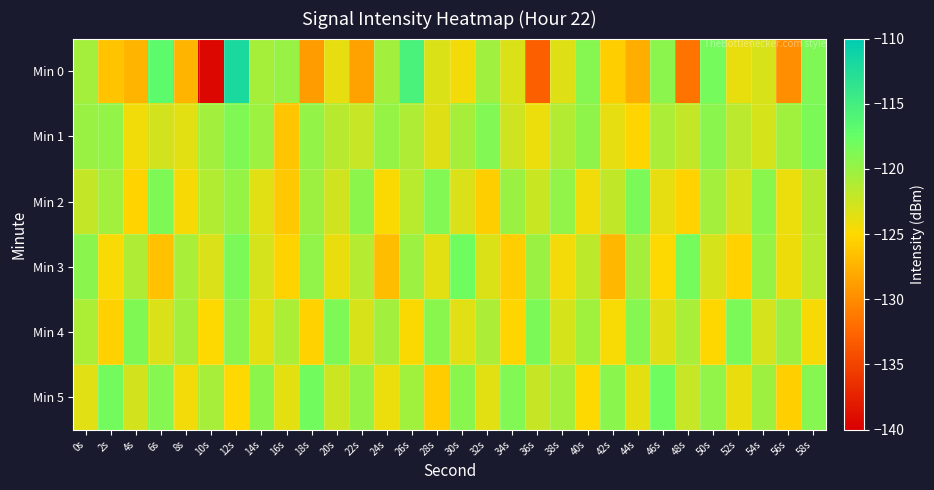

Reading right to left, transcribe all the data shown in this chart.

Min 0: 58s=-118.7	56s=-129.8	54s=-123.1	52s=-123.9	50s=-118.3	48s=-131.6	46s=-119.3	44s=-127.7	42s=-125.7	40s=-119.1	38s=-123.4	36s=-132.9	34s=-123.2	32s=-120.4	30s=-124.4	28s=-123.3	26s=-115.5	24s=-120.5	22s=-128.6	20s=-123.8	18s=-128.9	16s=-119.9	14s=-120.6	12s=-112.0	10s=-139.4	8s=-127.4	6s=-116.9	4s=-127.3	2s=-126.4	0s=-120.6
Min 1: 58s=-118.6	56s=-120.4	54s=-123.0	52s=-121.7	50s=-119.3	48s=-122.1	46s=-120.9	44s=-125.2	42s=-123.8	40s=-119.5	38s=-121.3	36s=-124.1	34s=-122.6	32s=-118.9	30s=-120.7	28s=-123.4	26s=-121.1	24s=-119.8	22s=-122.3	20s=-121.5	18s=-119.8	16s=-126.3	14s=-120.2	12s=-118.8	10s=-120.5	8s=-123.6	6s=-122.8	4s=-124.3	2s=-119.8	0s=-120.1
Min 2: 58s=-121.5	56s=-124.1	54s=-119.2	52s=-122.9	50s=-120.6	48s=-125.4	46s=-123.8	44s=-118.5	42s=-121.9	40s=-124.3	38s=-119.7	36s=-122.4	34s=-120.1	32s=-125.7	30s=-123.2	28s=-118.9	26s=-121.6	24s=-124.8	22s=-119.4	20s=-122.7	18s=-120.3	16s=-126.1	14s=-123.5	12s=-119.8	10s=-121.2	8s=-124.6	6s=-118.7	4s=-125.3	2s=-120.5	0s=-122.1
Min 3: 58s=-121.6	56s=-124.2	54s=-119.8	52s=-125.4	50s=-123.0	48s=-118.3	46s=-124.9	44s=-120.6	42s=-127.2	40s=-121.8	38s=-124.4	36s=-120.1	34s=-125.7	32s=-123.3	30s=-118.0	28s=-123.6	26s=-120.2	24s=-126.8	22s=-121.4	20s=-124.0	18s=-119.7	16s=-125.3	14s=-122.9	12s=-118.6	10s=-123.2	8s=-120.8	6s=-126.5	4s=-121.1	2s=-124.7	0s=-119.3
Min 4: 58s=-124.6	56s=-120.3	54s=-122.9	52s=-118.5	50s=-125.1	48s=-120.8	46s=-123.4	44s=-119.1	42s=-124.7	40s=-120.4	38s=-123.0	36s=-118.6	34s=-125.2	32s=-120.9	30s=-123.5	28s=-119.2	26s=-124.8	24s=-120.5	22s=-123.1	20s=-118.7	18s=-125.4	16s=-121.0	14s=-123.6	12s=-119.3	10s=-124.9	8s=-120.6	6s=-123.2	4s=-118.8	2s=-125.5	0s=-121.0
Min 5: 58s=-119.1	56s=-125.6	54s=-120.3	52s=-124.0	50s=-119.7	48s=-122.3	46s=-118.0	44s=-123.7	42s=-119.3	40s=-124.9	38s=-120.6	36s=-122.2	34s=-118.9	32s=-123.6	30s=-119.2	28s=-125.8	26s=-120.4	24s=-124.1	22s=-119.8	20s=-122.5	18s=-118.1	16s=-123.7	14s=-119.4	12s=-125.0	10s=-120.7	8s=-124.4	6s=-119.1	4s=-122.8	2s=-118.2	0s=-123.5